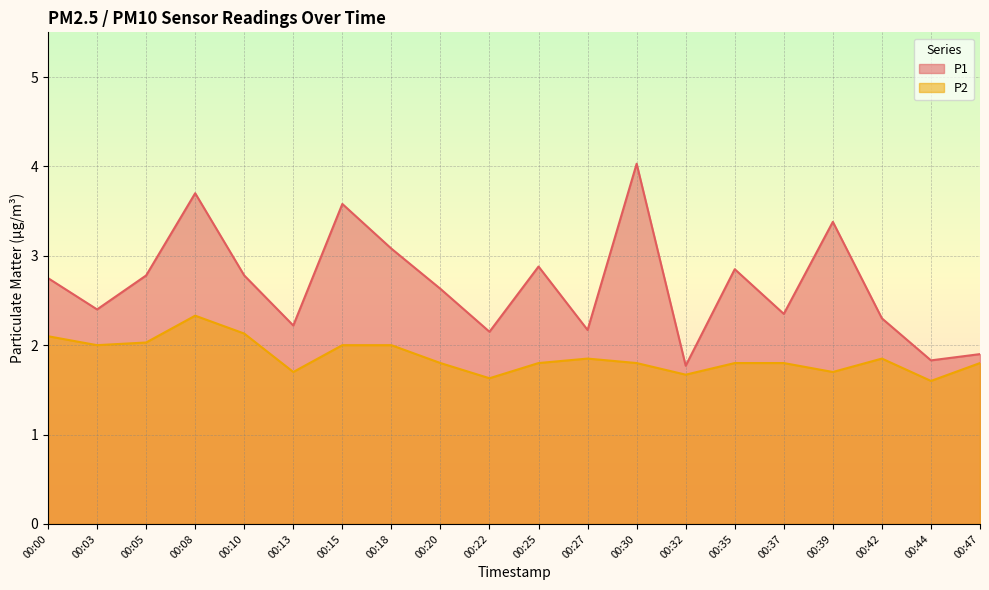

What is the lowest value of the P2 series?

1.6